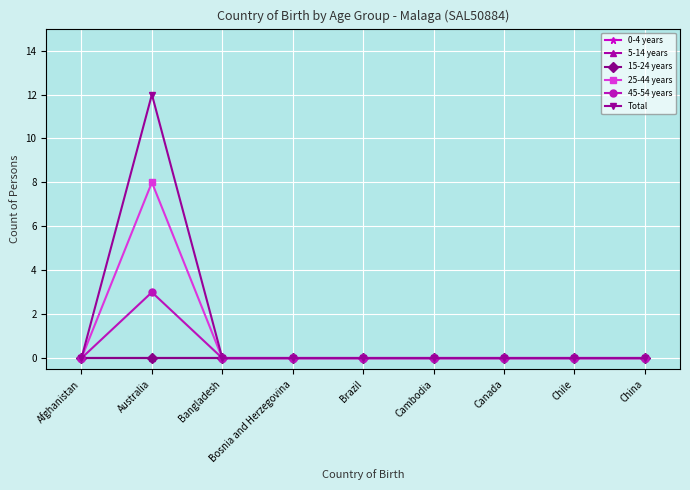

Is this an area chart (filled region under the line)?

No